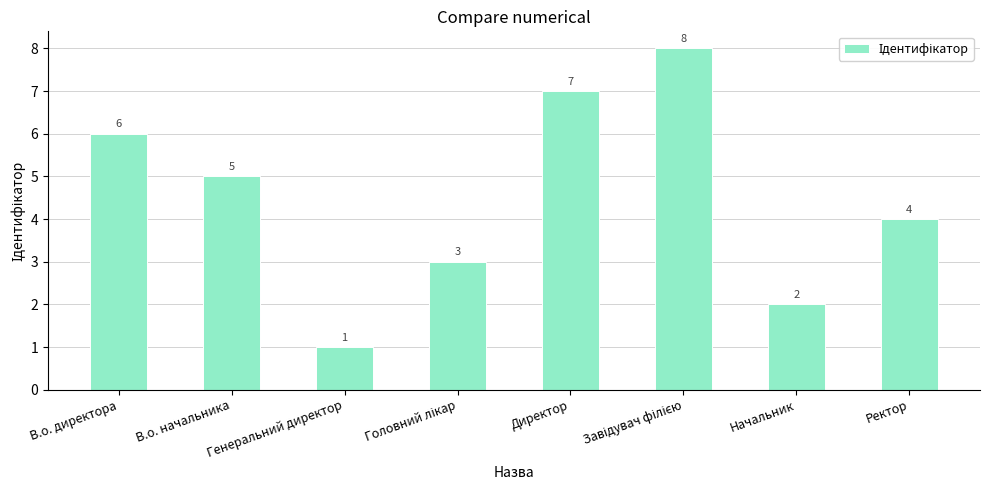

At which label is the value closest to 4?

Ректор